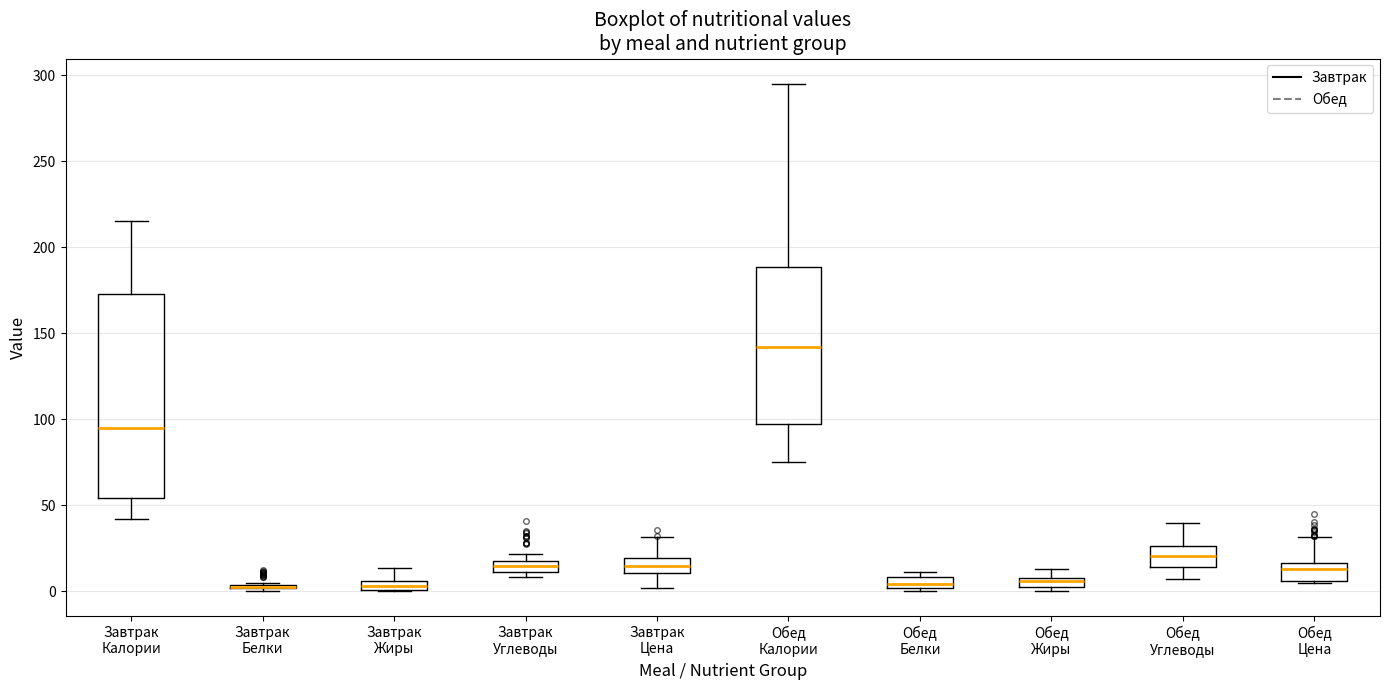

Where is the lower edge of the box for Завтрак Белки on the y-axis? The values are not printed on the chart, so give them approximately, as read against the axis.

0